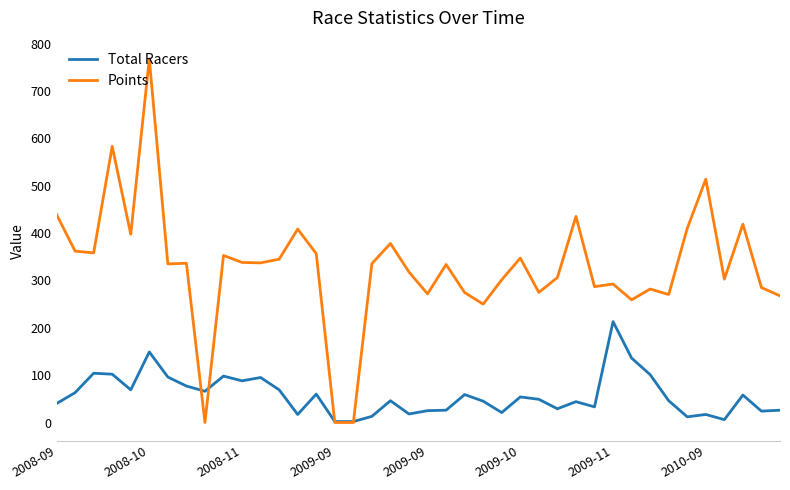

List the series in order of their peak value, lowest first.

Total Racers, Points